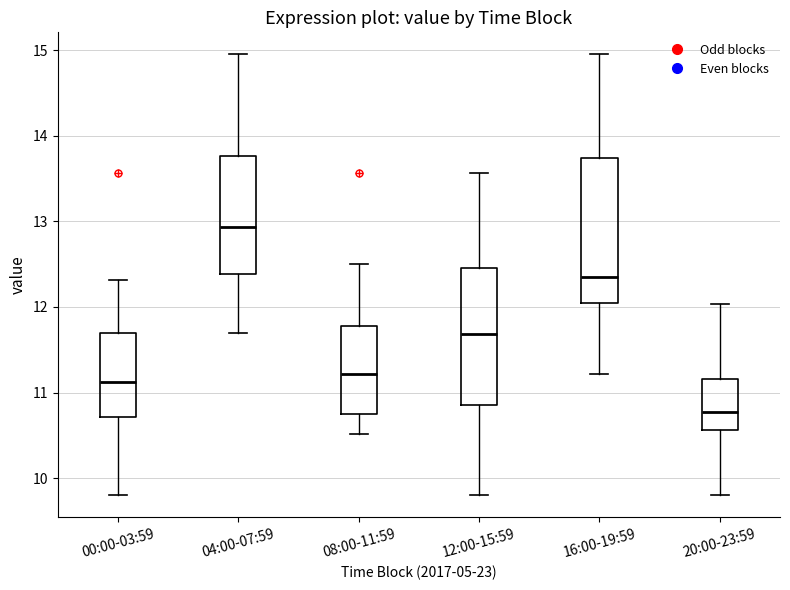

Which box's median line is the highest?

04:00-07:59